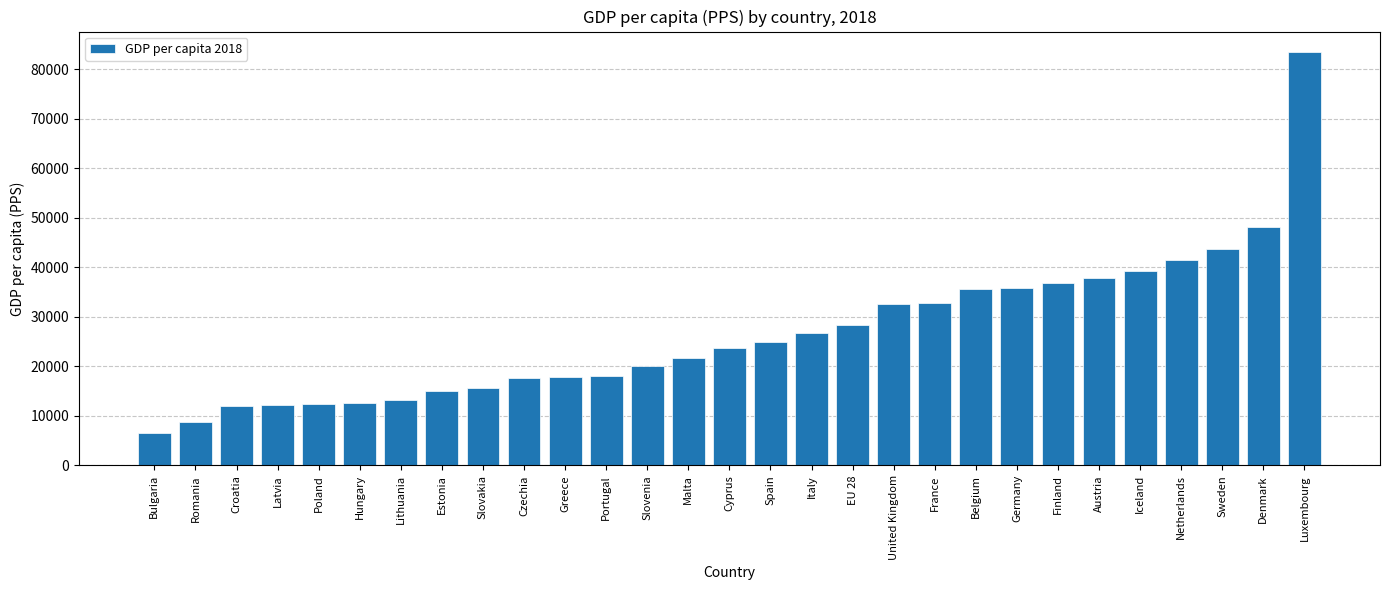

Where is the data nearest to the value 45010?

Sweden